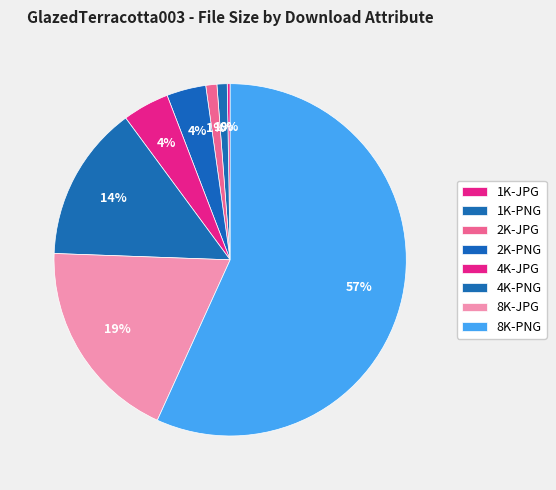

Which category accounts for the majority?

8K-PNG